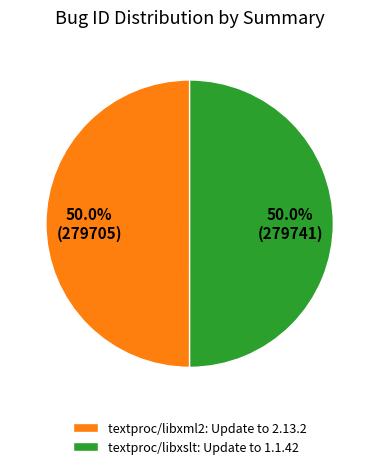

Approximately how many times larger is the value at textproc/libxslt: Update to 1.1.42 compared to textproc/libxml2: Update to 2.13.2?

1.0